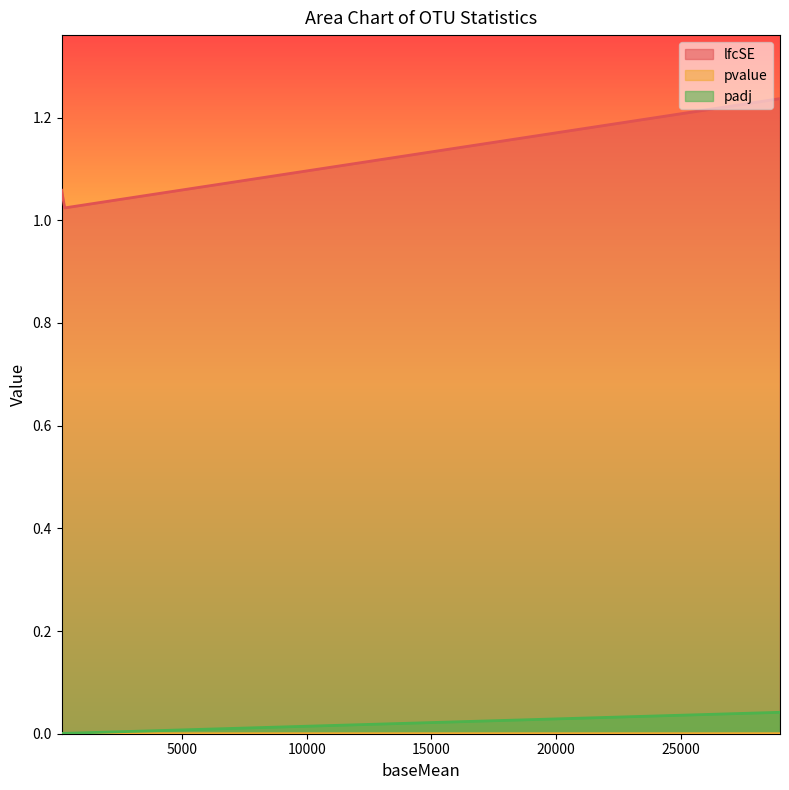

List the labels in order of padj value, largest first.

28985.7854718205, 172.892303146806, 294.184827525503